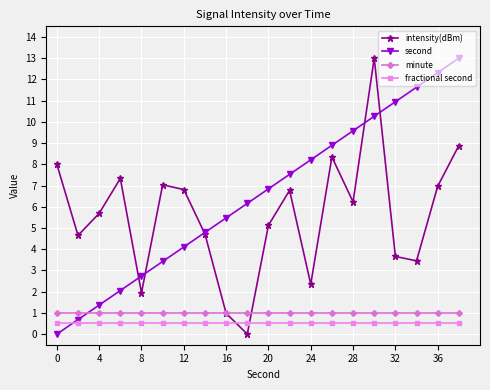

True or false: second has more than 2 interior local peaks.

False